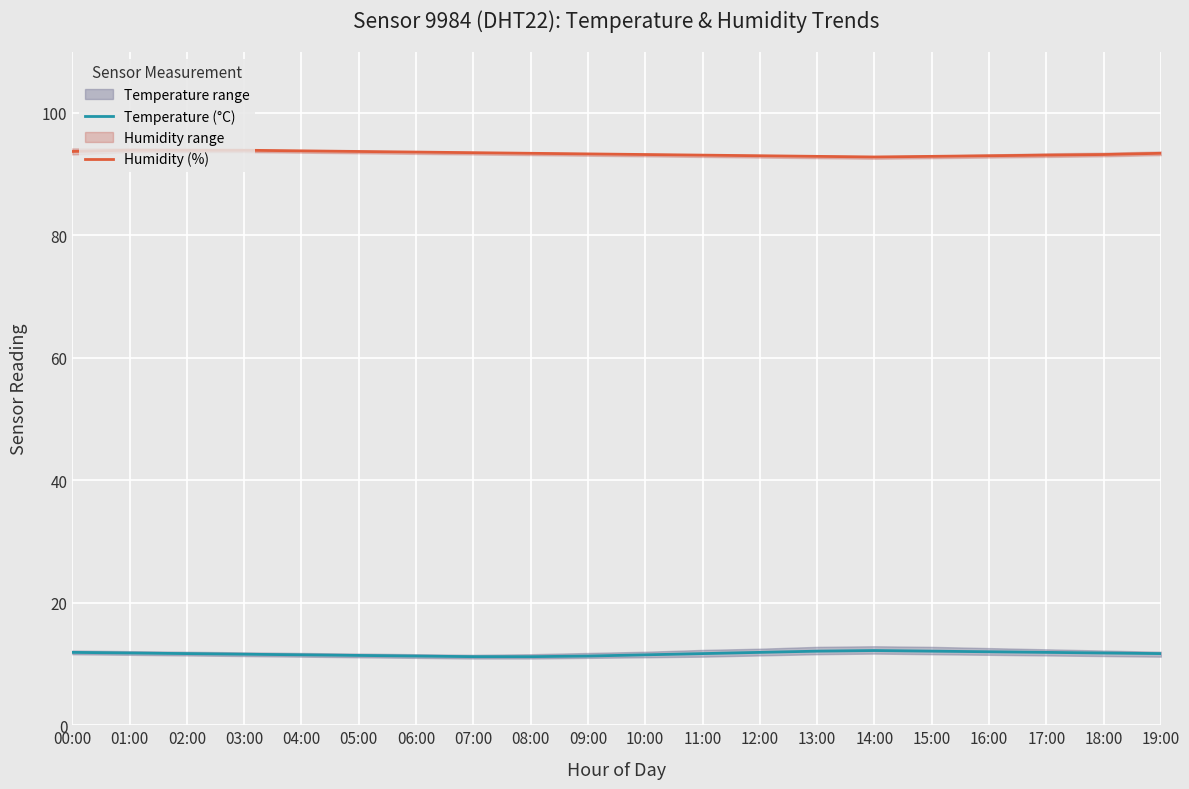

How many lines are shown in the chart?

2